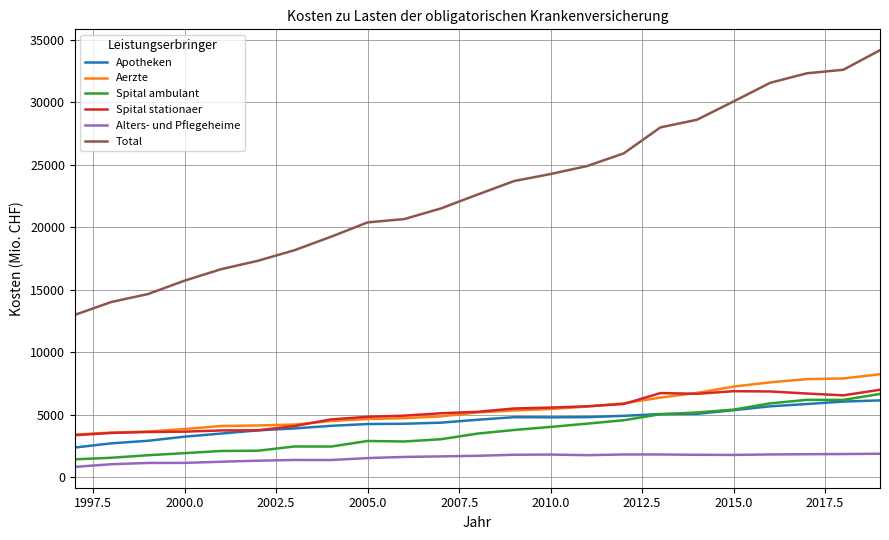

Which series has the largest range (max minus min)?

Total